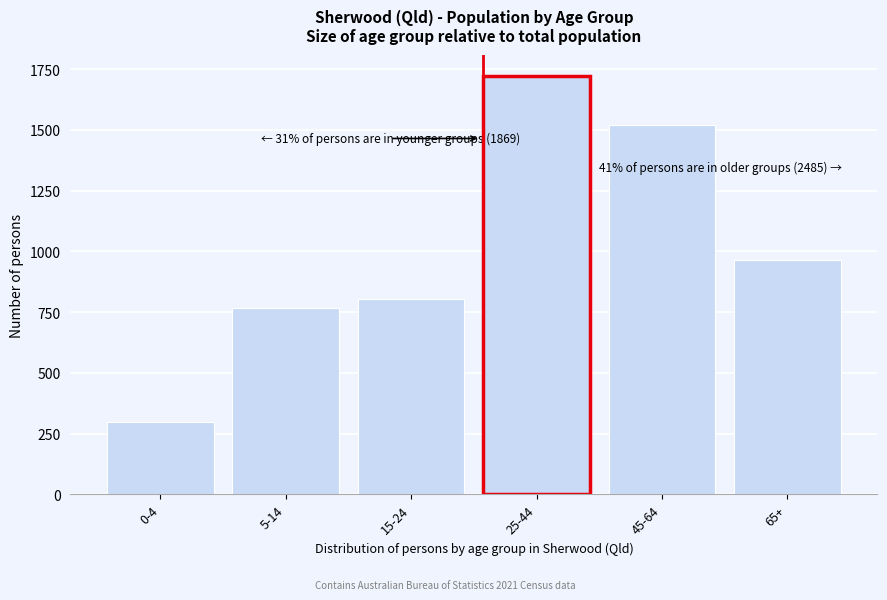

Reading left to right, transcribe all the data shown in this chart.

0-4=298	5-14=767	15-24=804	25-44=1723	45-64=1519	65+=966